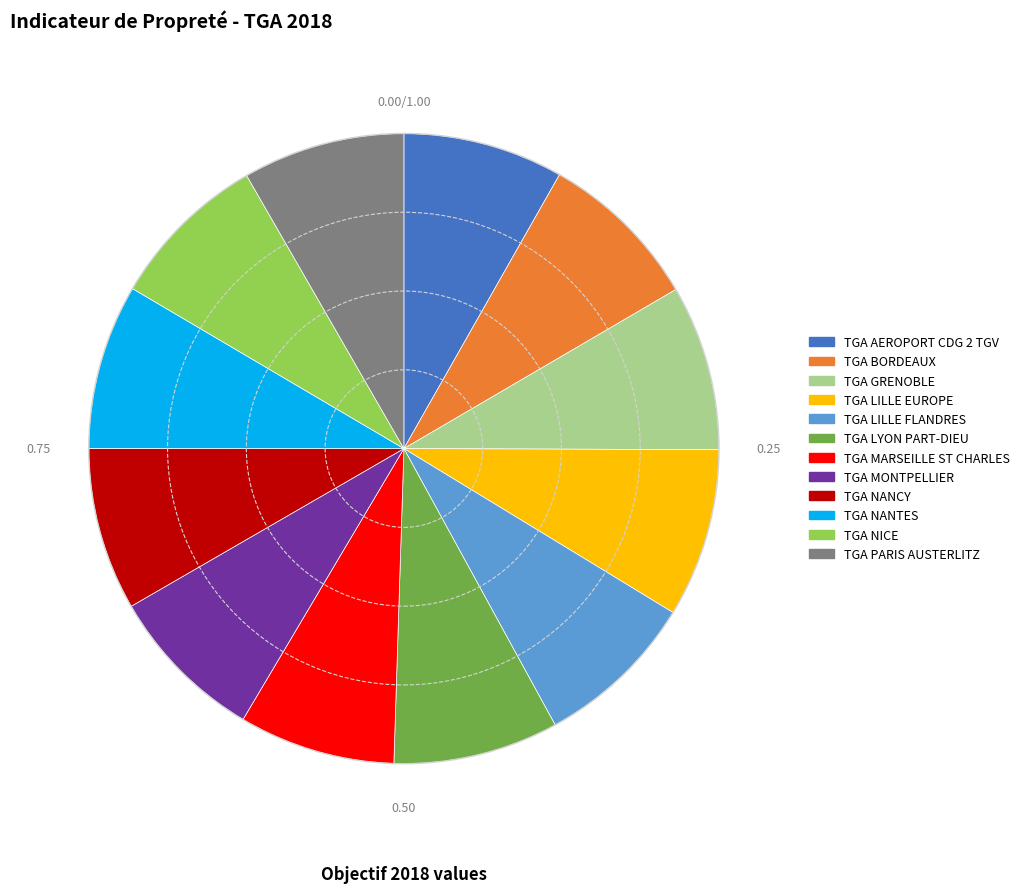

How many segments does this pie chart have?

12